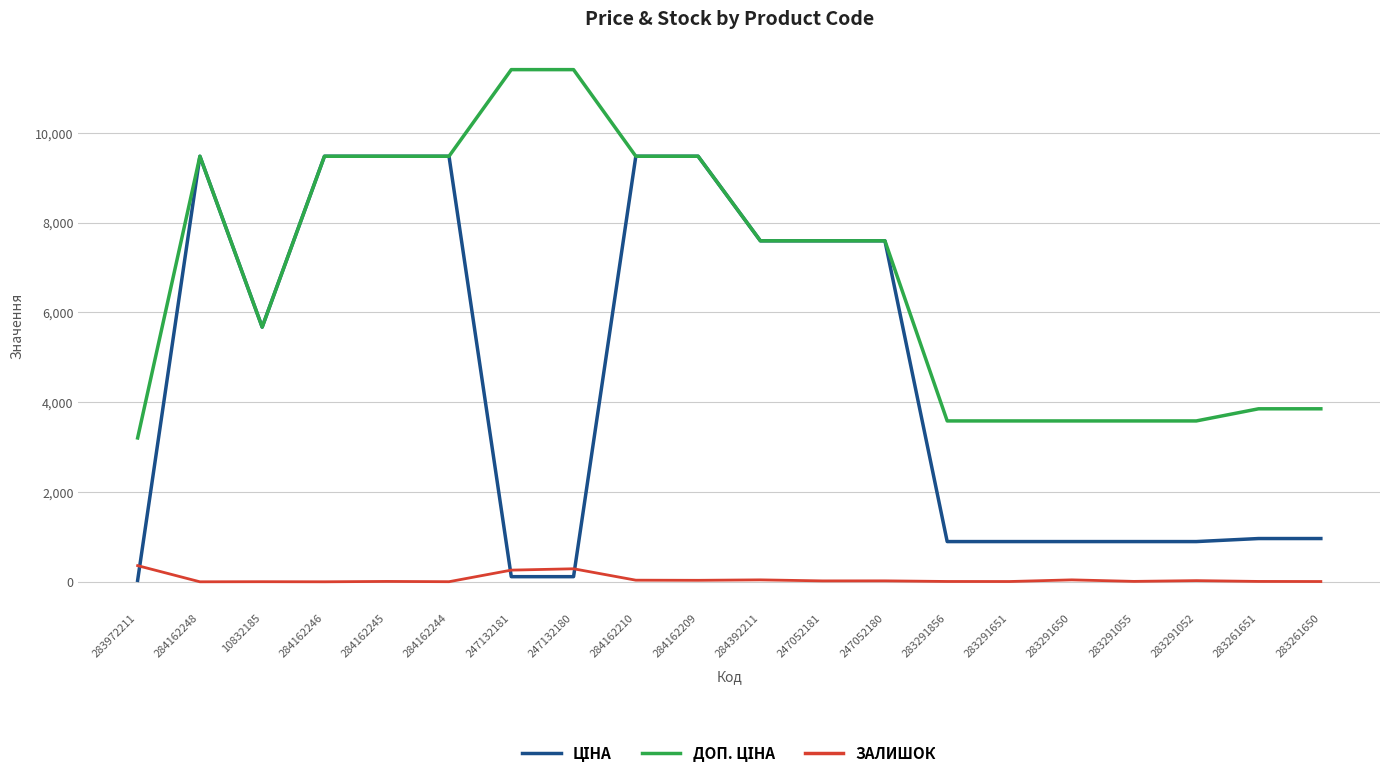

What is the maximum value shown in the chart?

11410.0